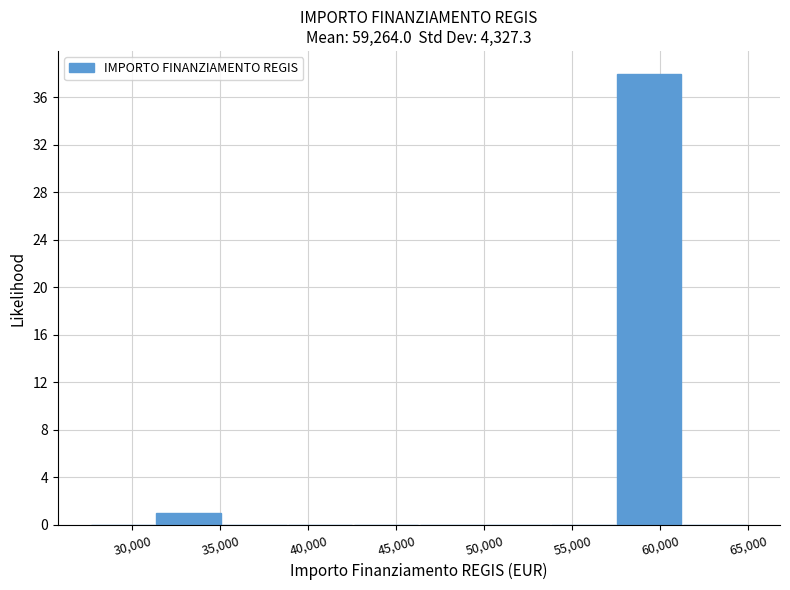

Reading left to right, list every bar in this chart as the range it spans on the x-axis followed by its height. Neither the bar edges nor the heights are printed on the chart, so give them approximately, as read against the axes.

27500 to 31500: 0
31500 to 35000: 1
35000 to 39000: 0
39000 to 42500: 0
42500 to 46500: 0
46500 to 50000: 0
50000 to 54000: 0
54000 to 57500: 0
57500 to 61000: 38
61000 to 65000: 0